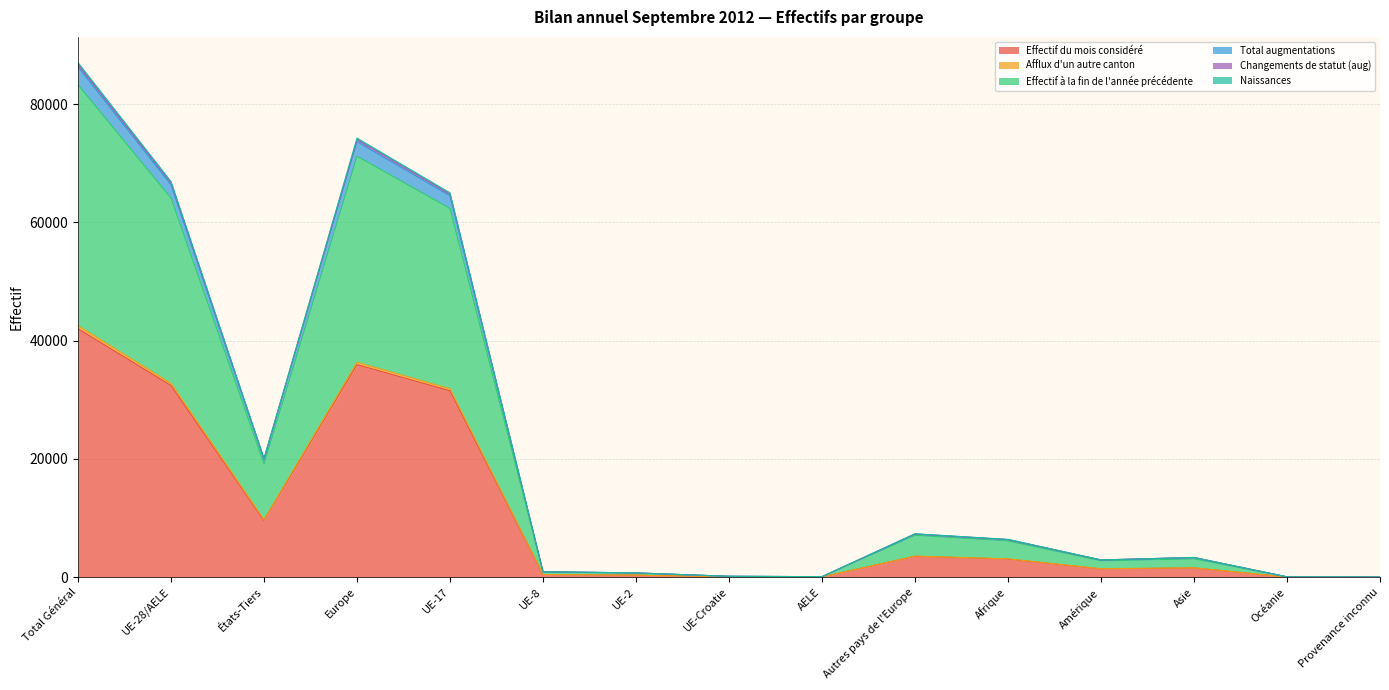

At which label does Effectif du mois considéré reach its peak?

Total Général